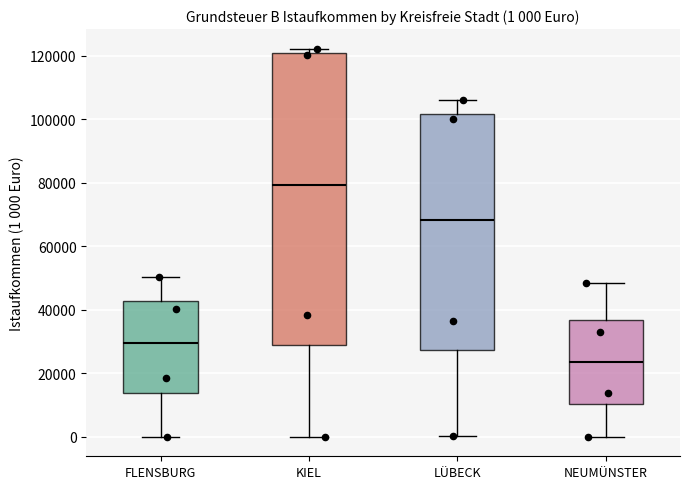

Which box is the tallest, from its lower edge to its upper edge?

KIEL